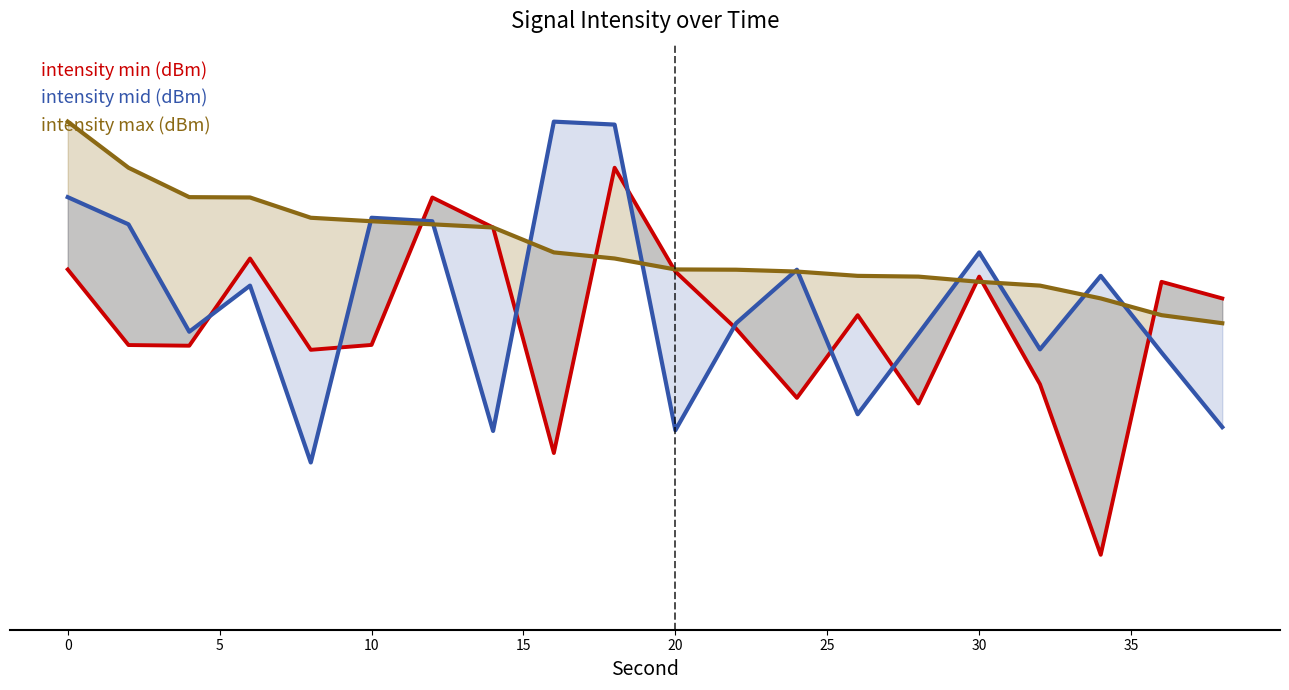

Which series has the largest total across all categories?

intensity max (dBm)